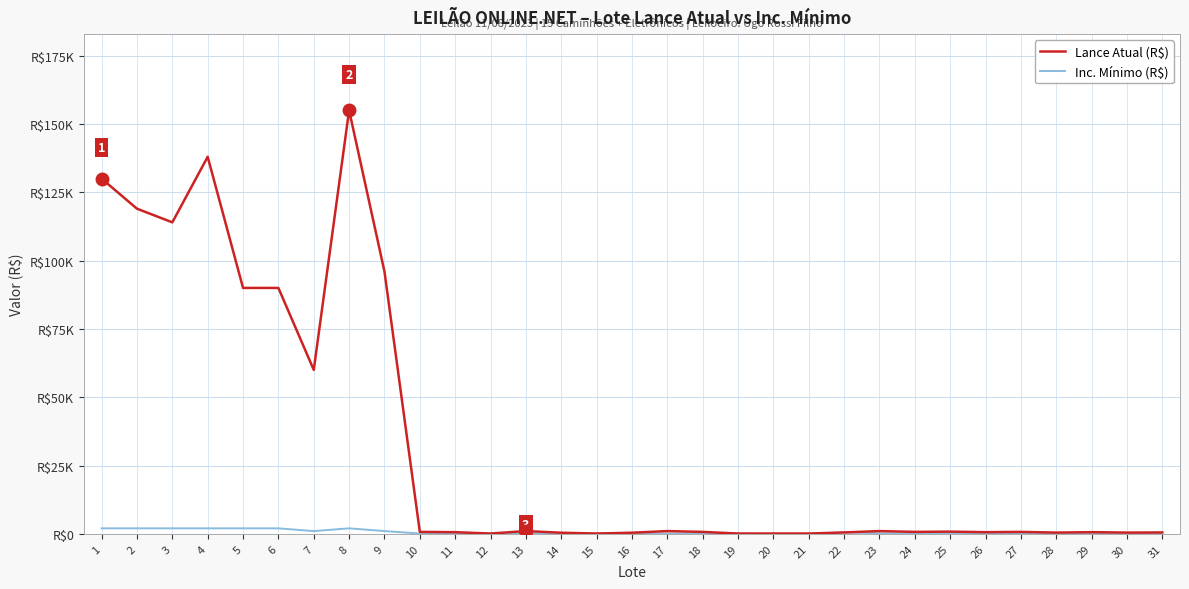

What is the difference between the maximum and second lowest values in the Lance Atual (R$) series?

154900